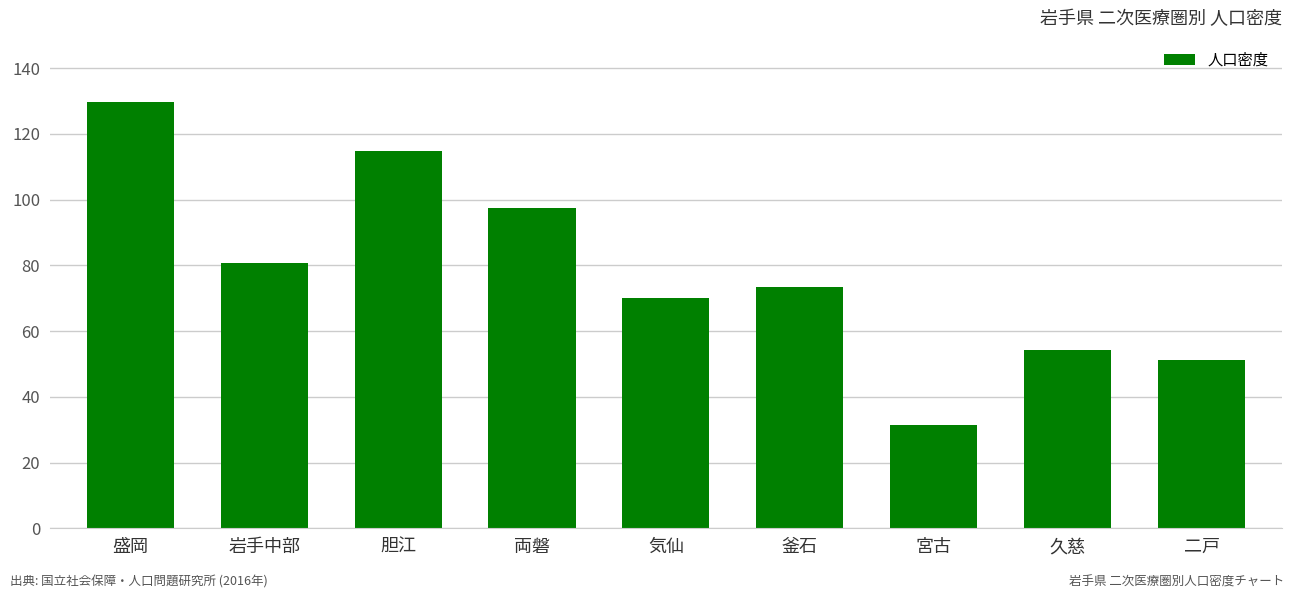

What is the ratio of the value at 二戸 to the value at 盛岡?

0.4